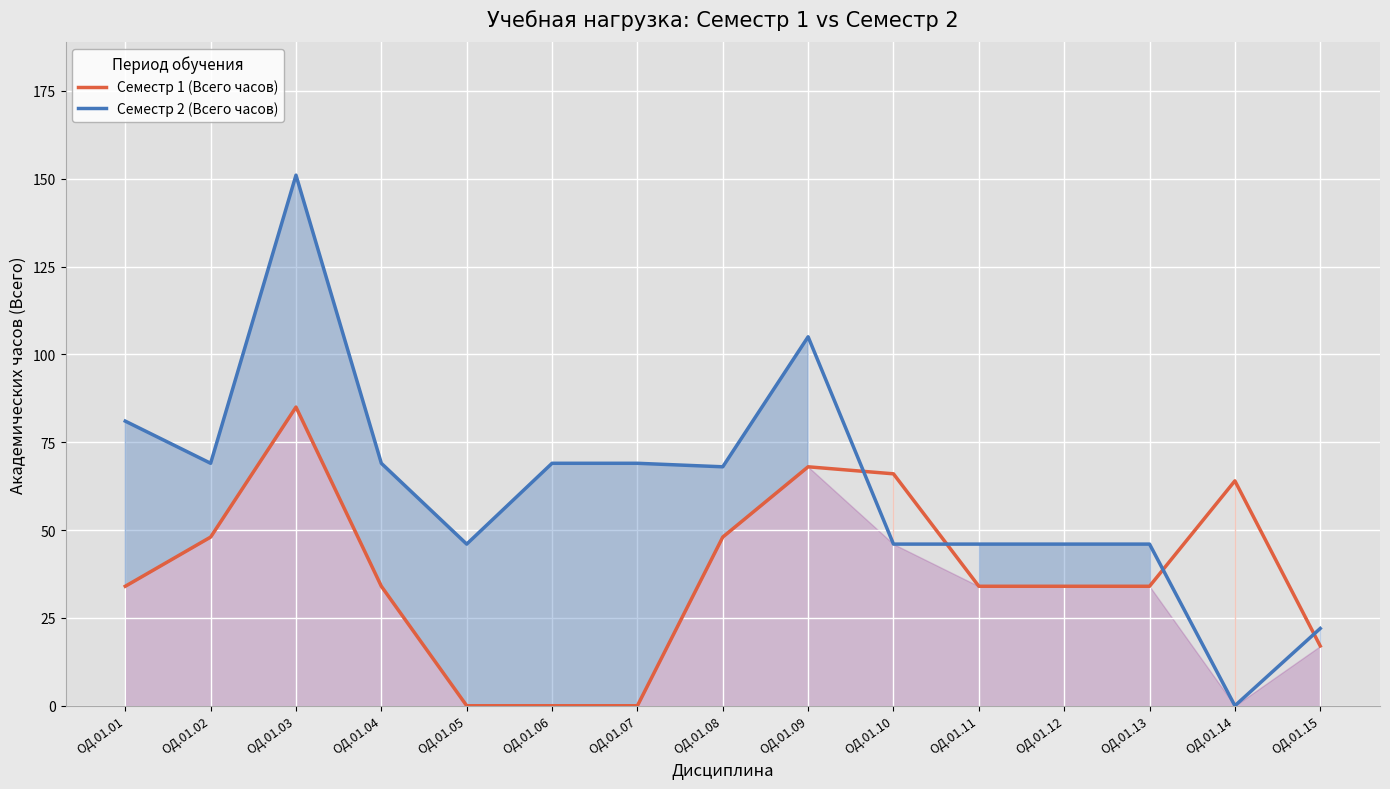

True or false: Семестр 1 (Всего часов) has a value of 48 at ОД.01.02.

True